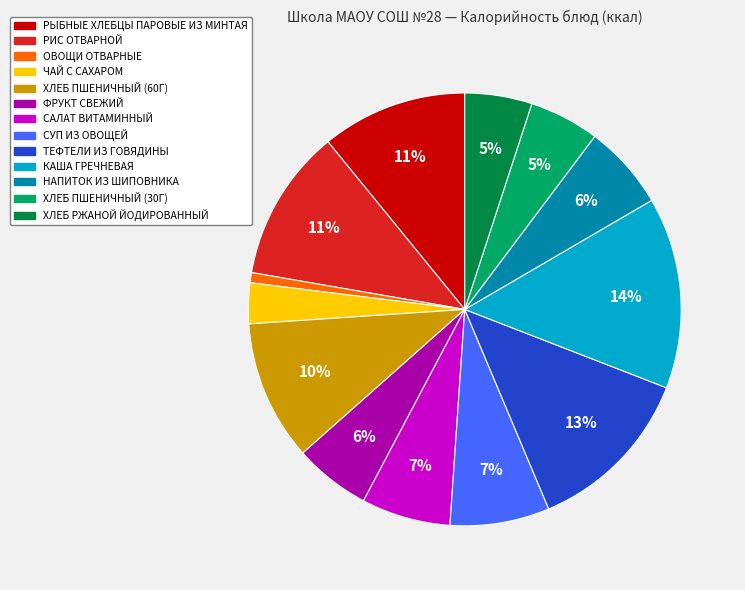

How many slices are in this pie chart?

13